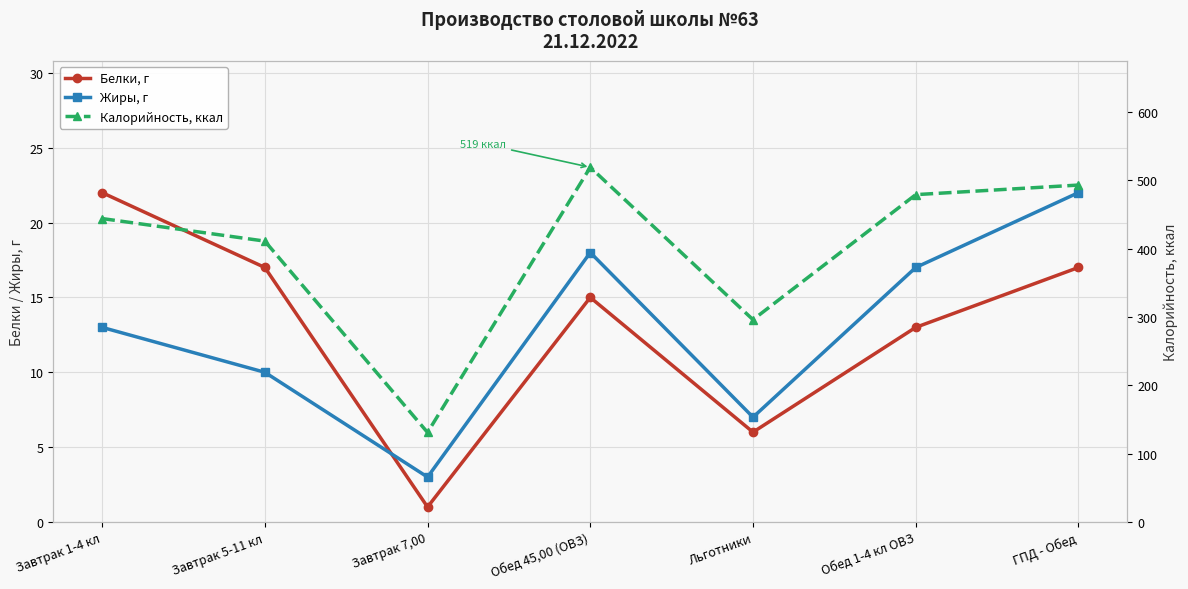

Where is Жиры, г nearest to the value 12?

Завтрак 1-4 кл